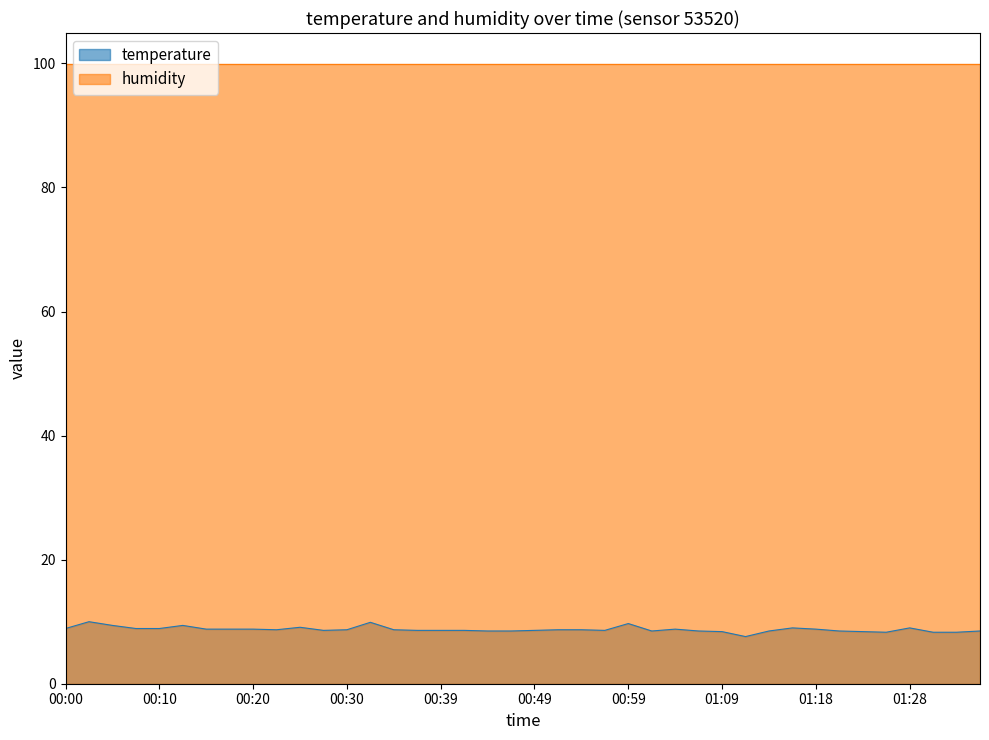

Which label corresponds to the largest value in the chart?

00:03